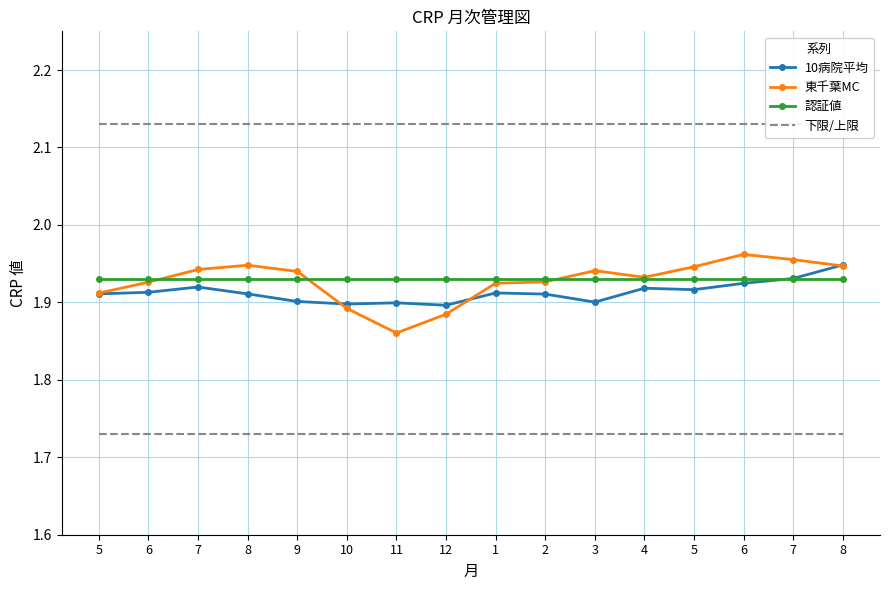

Between 5 and 1, which series saw the biggest shift?

東千葉MC